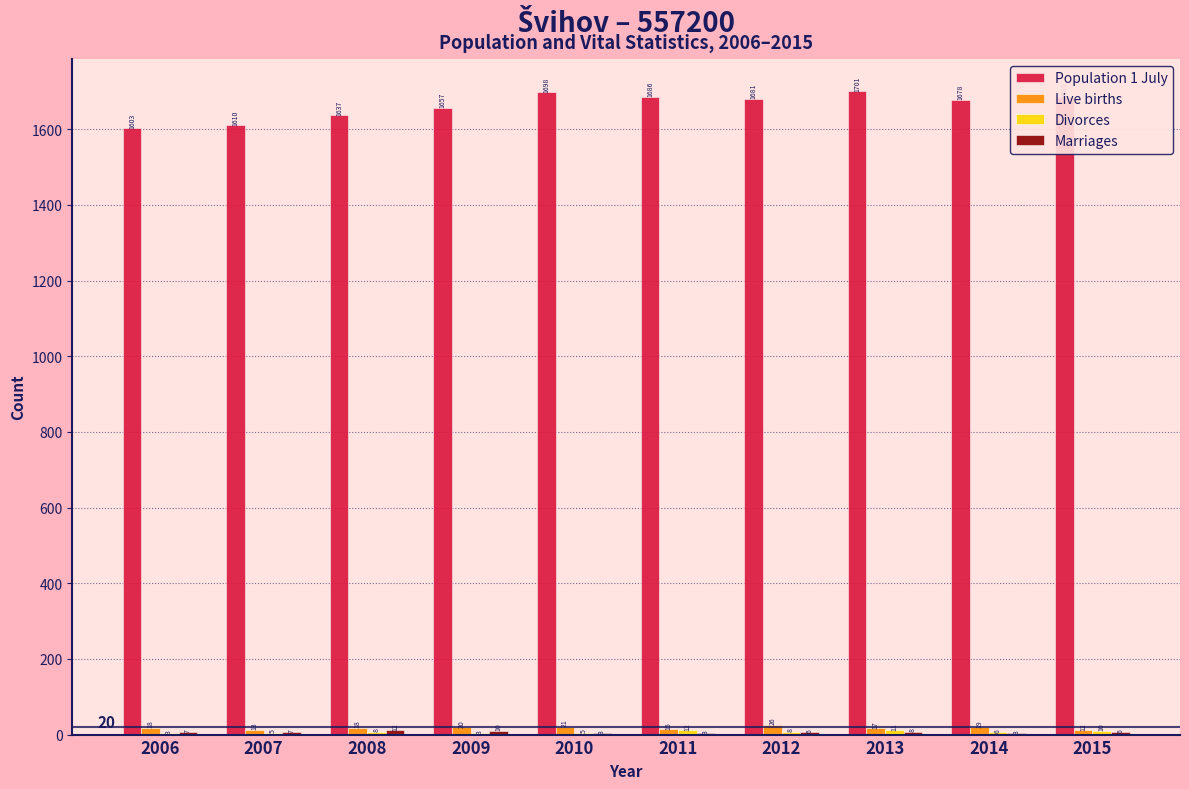

What is the maximum value for Population 1 July?

1701